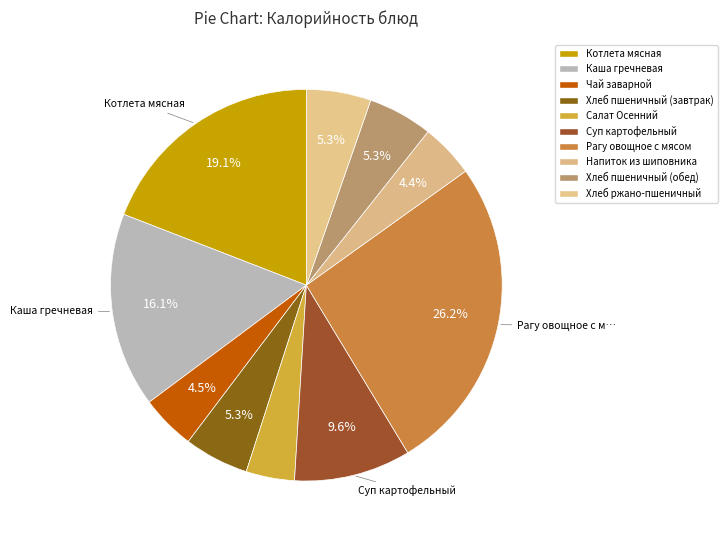

Count the number of slices in the pie.

10